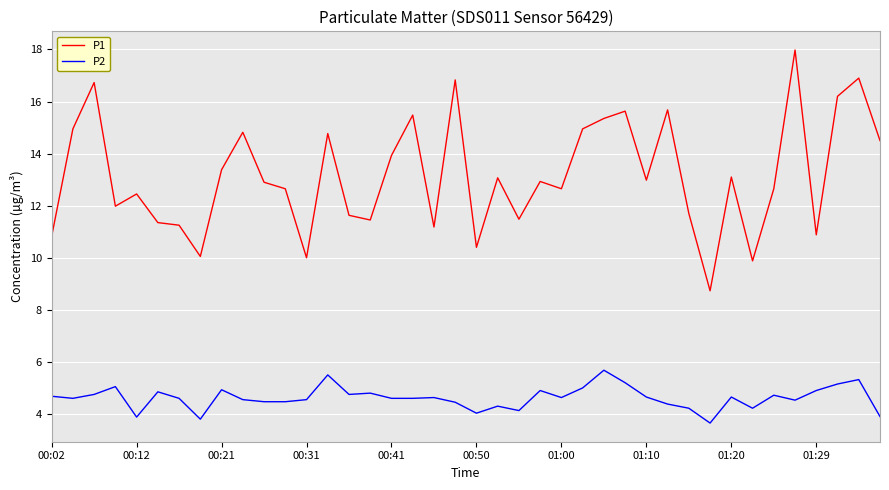

List the series in order of their overall mean, highest first.

P1, P2